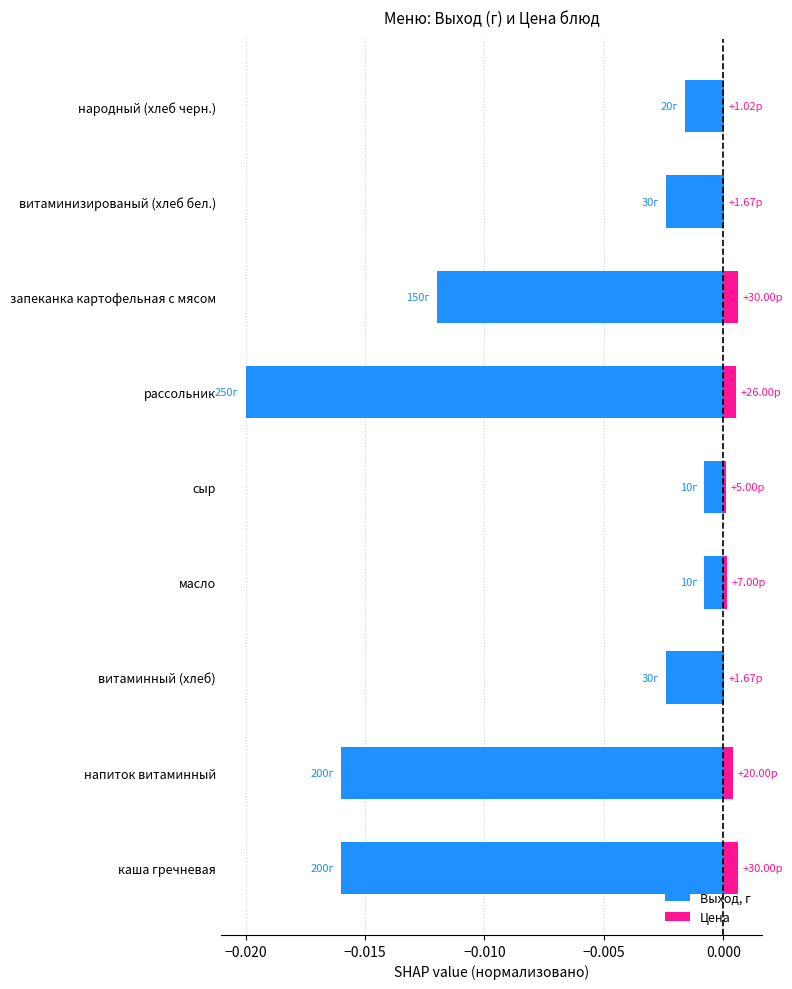

Does the chart contain any negative values?

Yes